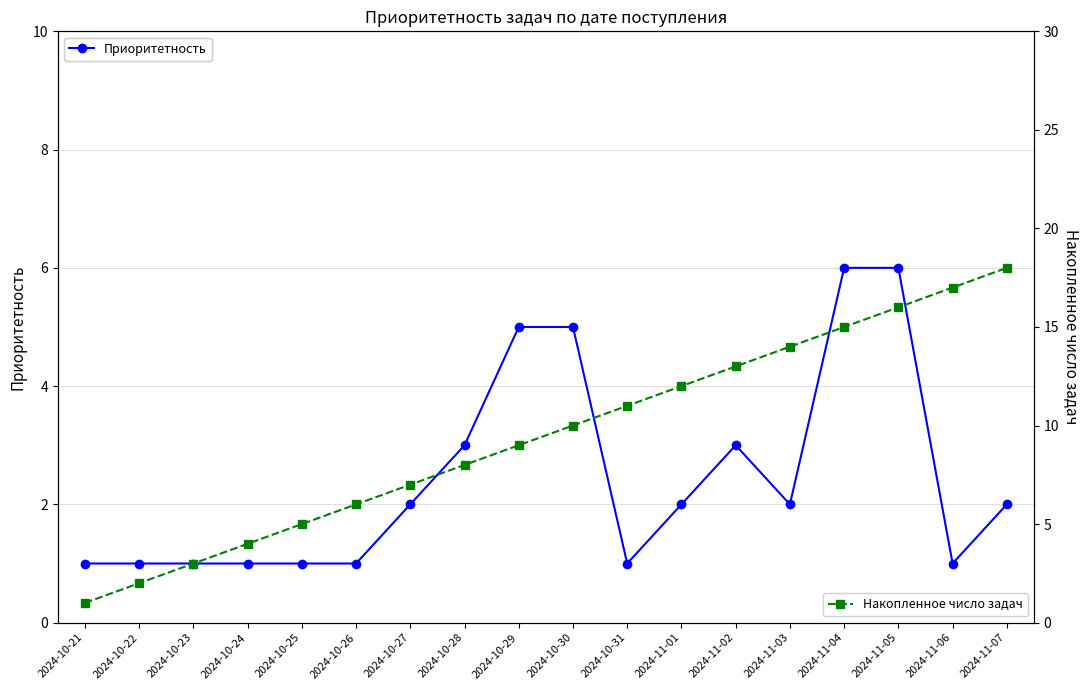

What is the highest value of the Накопленное число задач series?

18